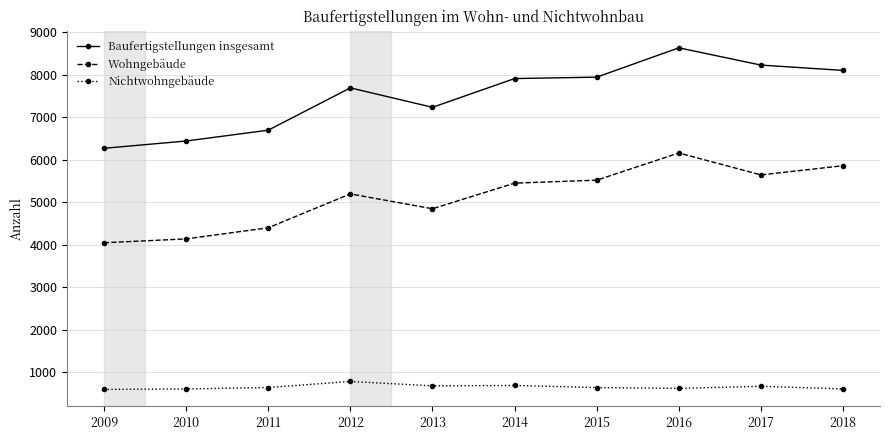

Read the Nichtwohngebäude value at 2018, to the nearest 5.

610